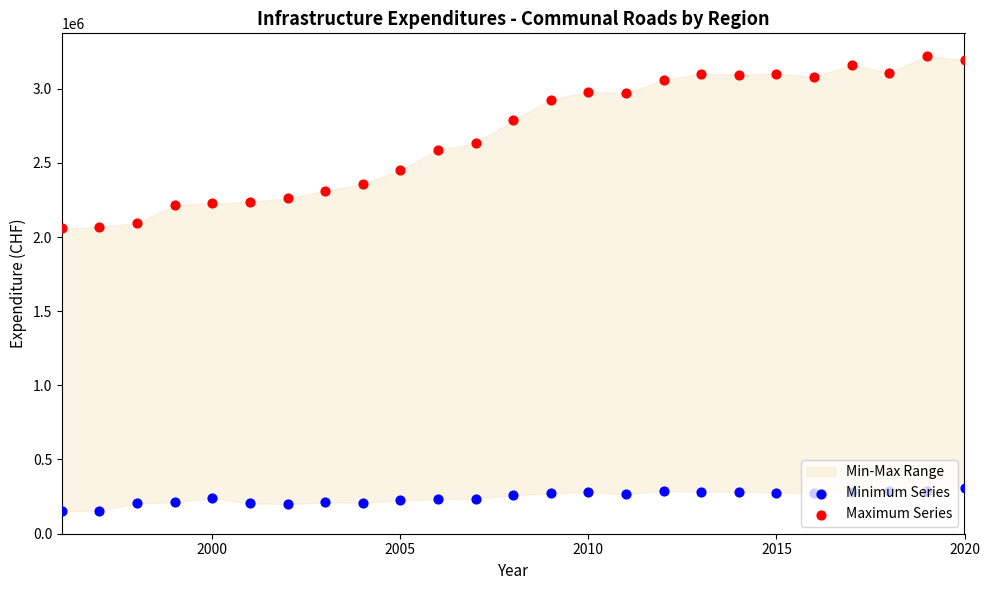

Which series has the largest total across all categories?

Maximum Series